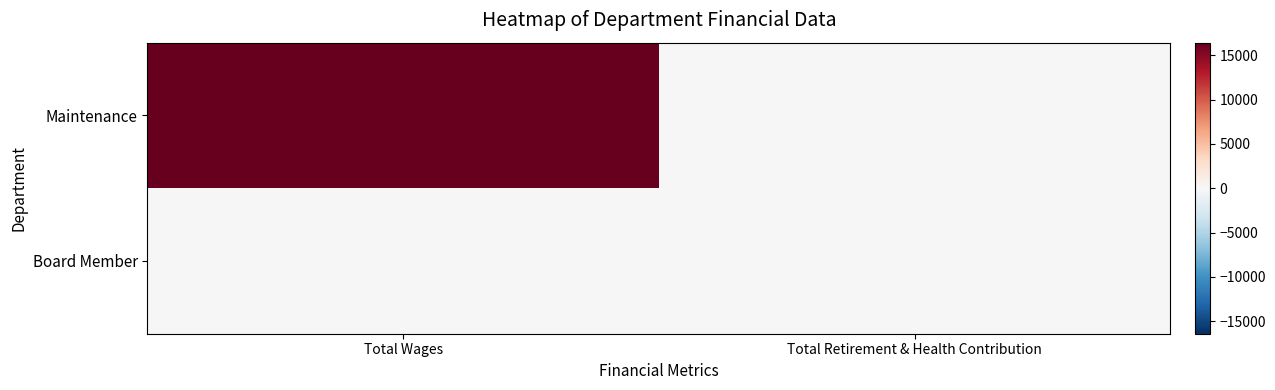

Rank the series at Total Retirement & Health Contribution from lowest to highest value.

Maintenance, Board Member